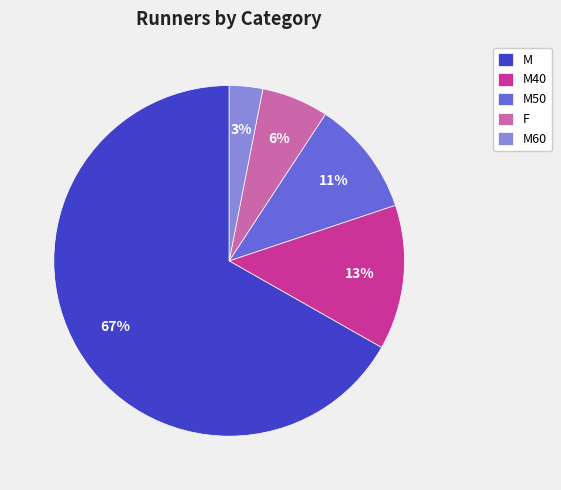

Which category has the smallest portion of the pie?

M60